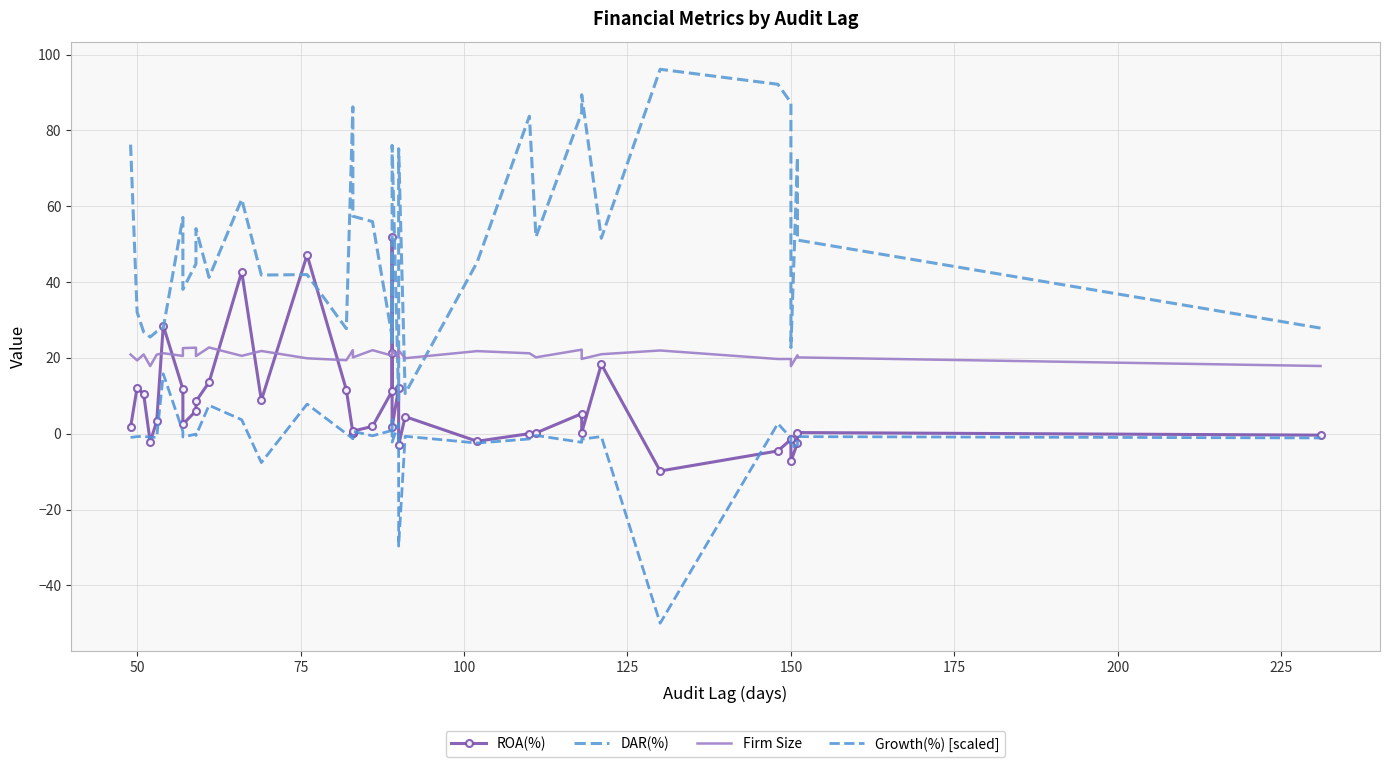

True or false: ROA(%) has more than 2 points higher than both neighbors.

True